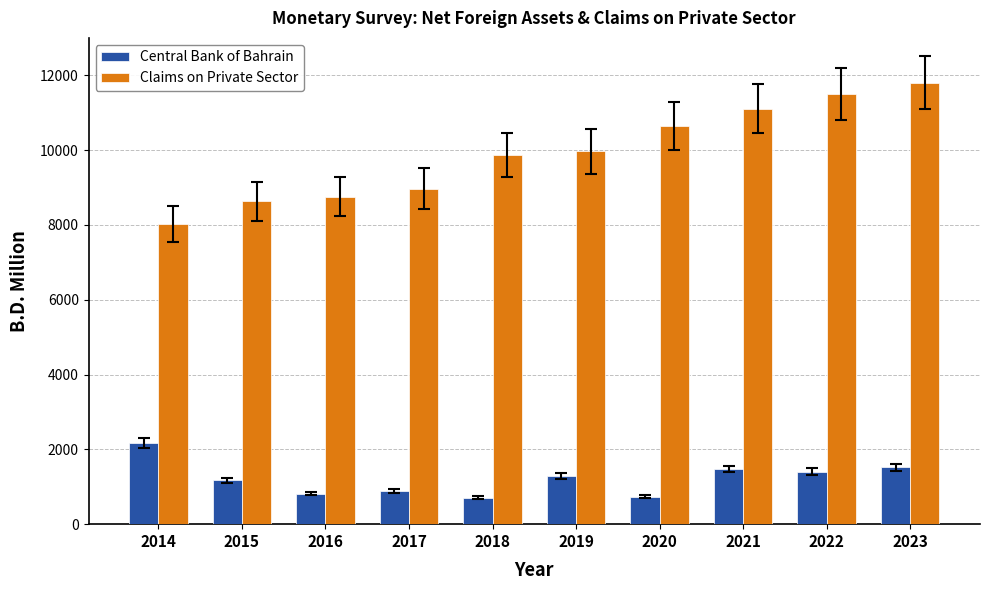

Read the Central Bank of Bahrain value at 2020.

734.5